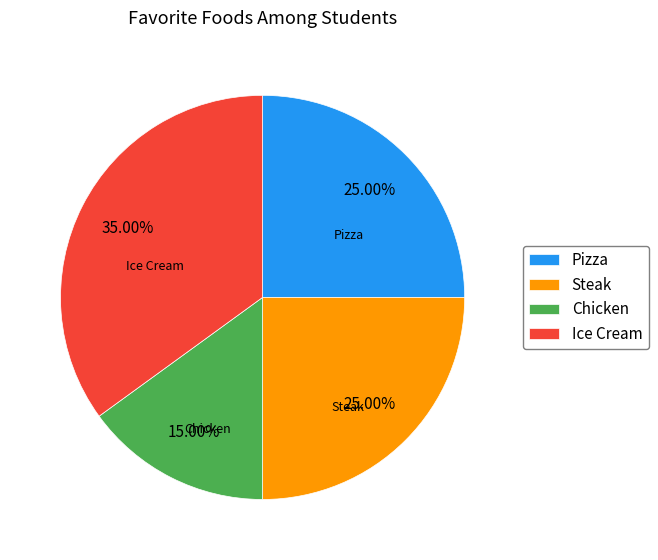

How many segments does this pie chart have?

4